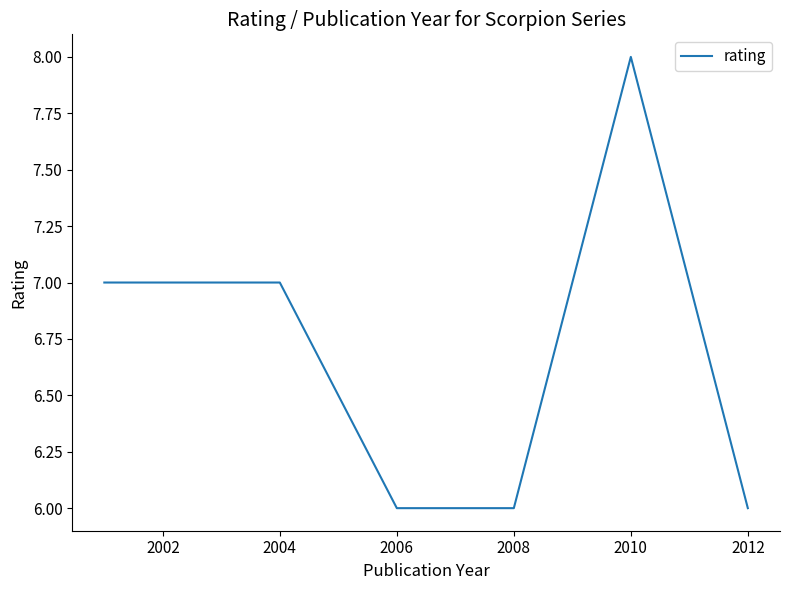

At which category does the chart reach its minimum across all series?

2006